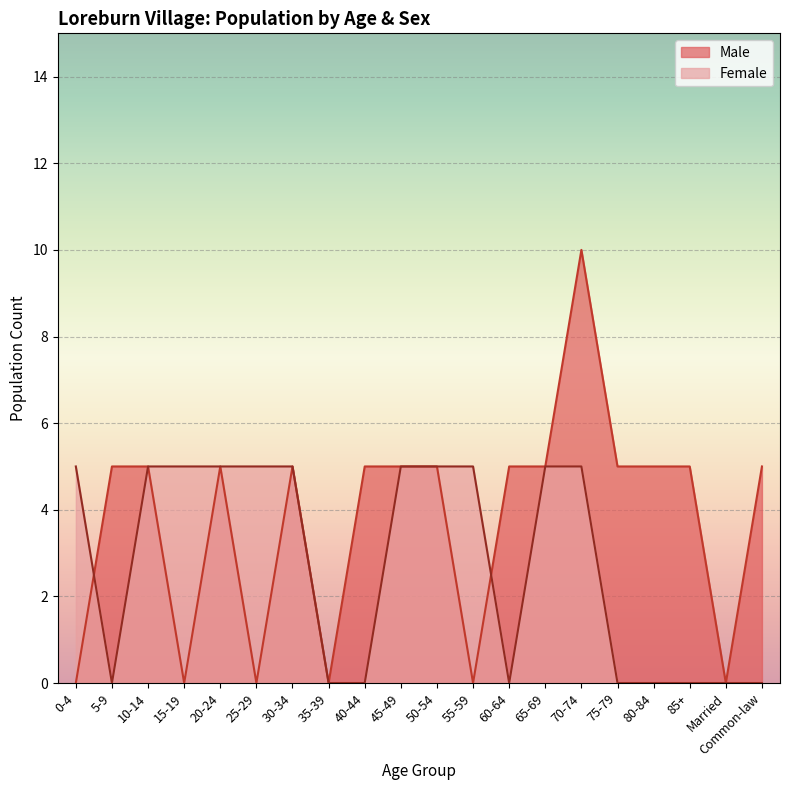

What is the difference between the second highest and minimum values in the Male series?

5